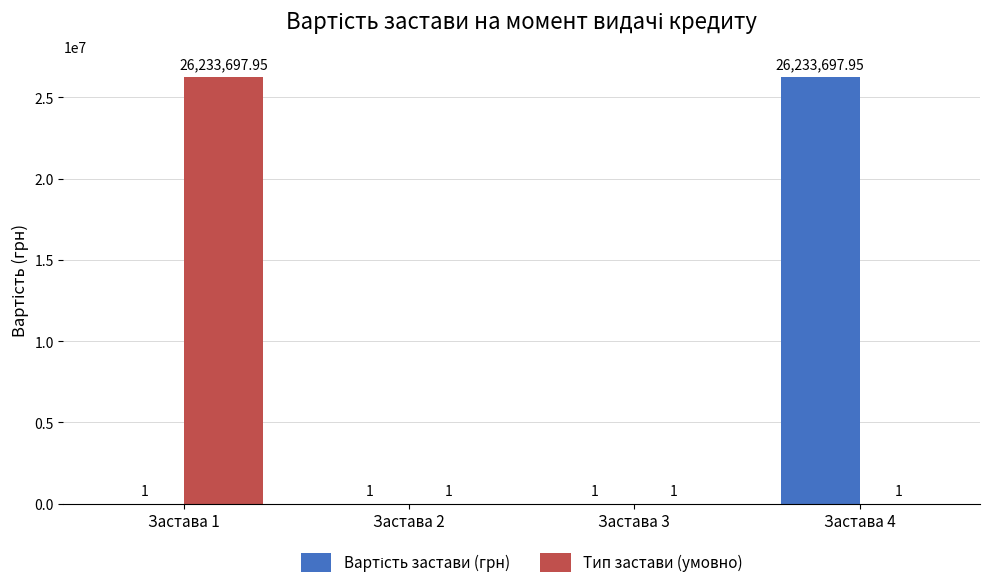

The Тип застави (умовно) series shows 1.0 at Застава 2. True or false?

True